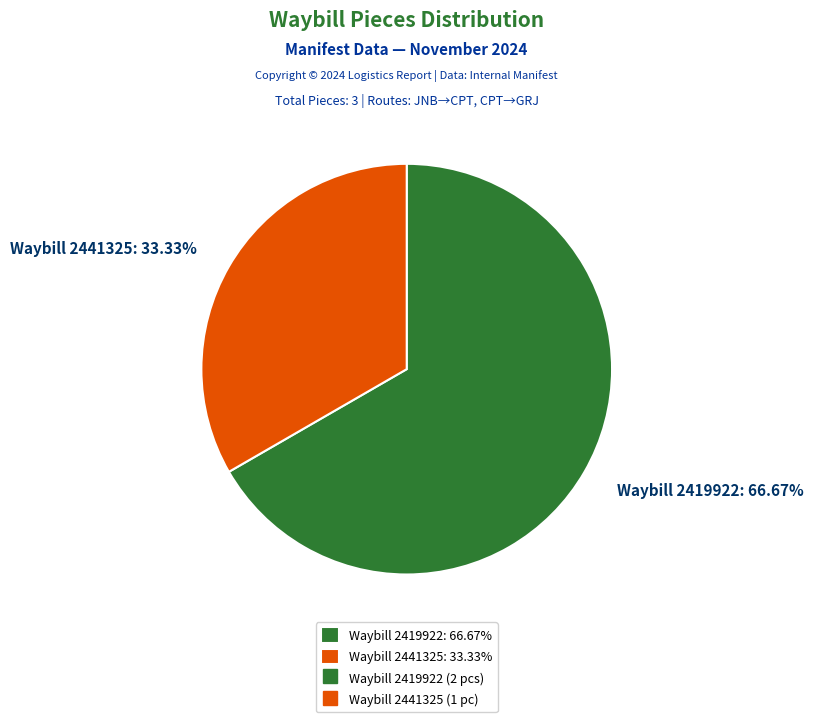

To the nearest percent, what is the average slice percentage?

50%